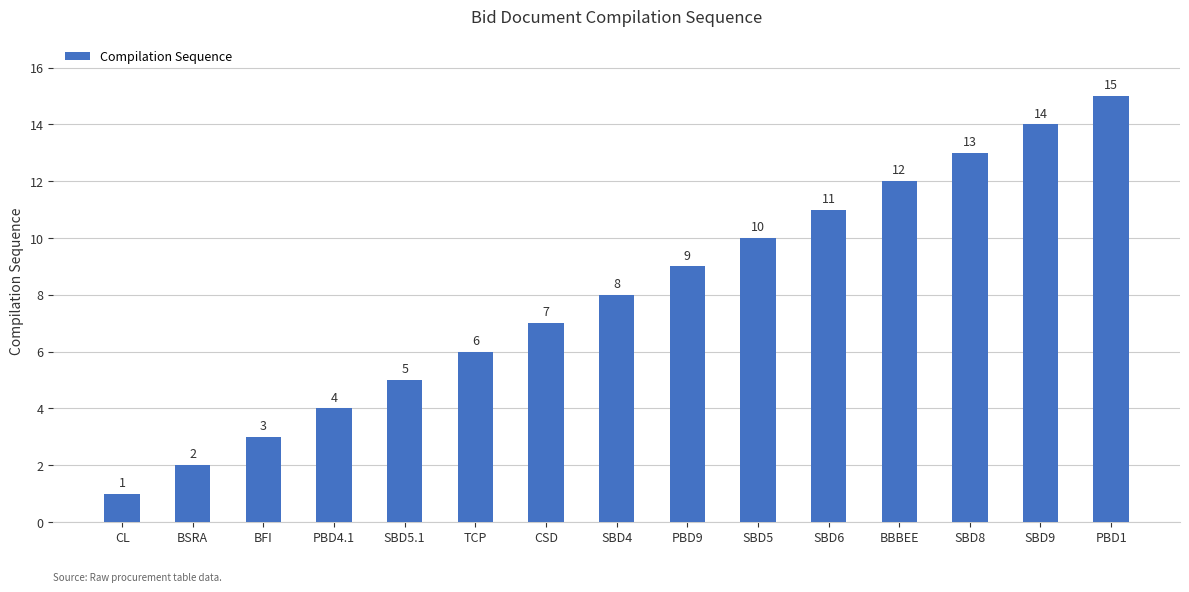

List the labels in order of value, largest first.

PBD1, SBD9, SBD8, BBBEE, SBD6, SBD5, PBD9, SBD4, CSD, TCP, SBD5.1, PBD4.1, BFI, BSRA, CL